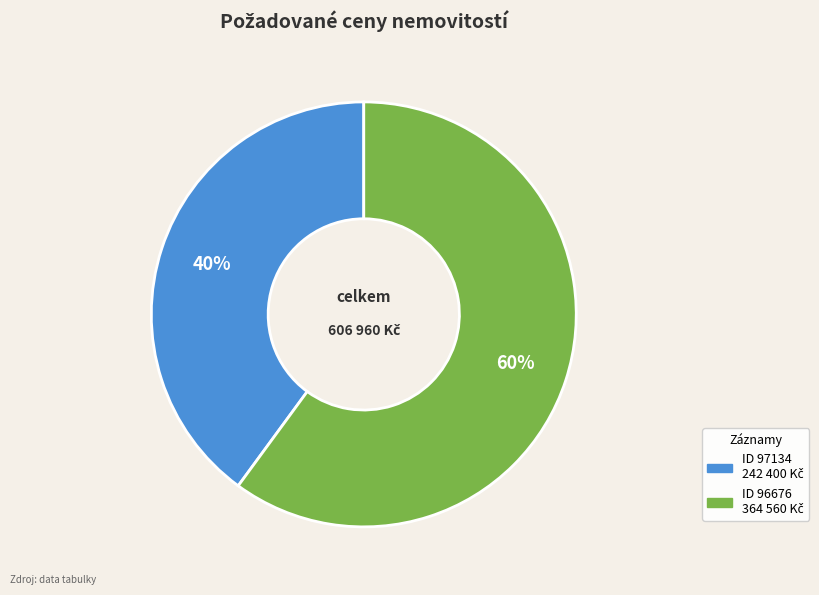

Does any single category account for the majority?

Yes